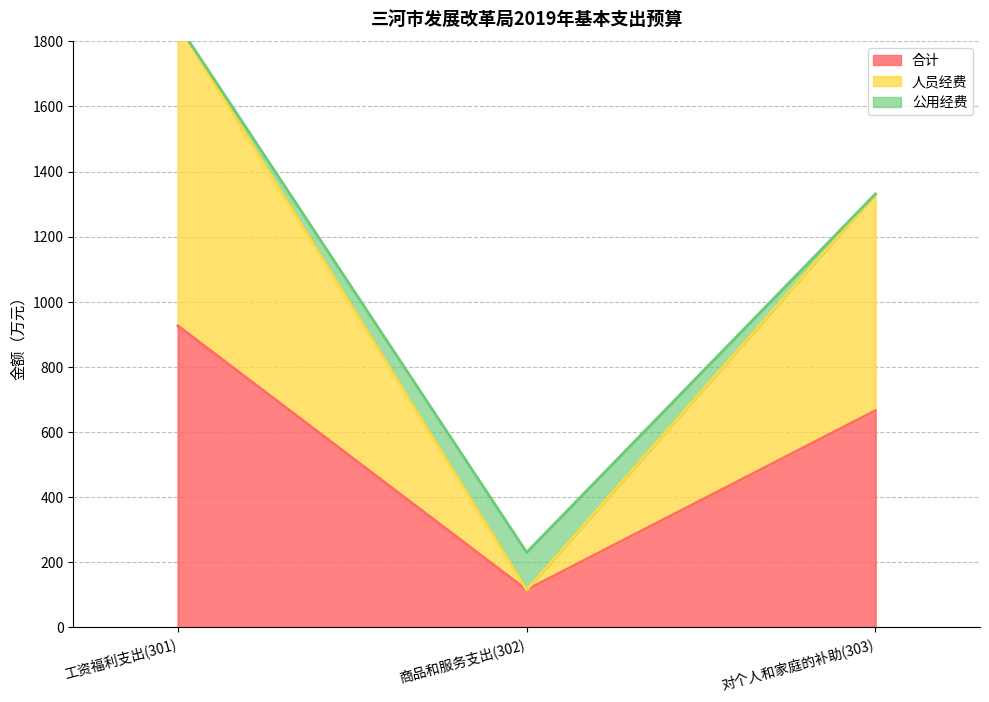

What is the greatest value displayed?

925.9